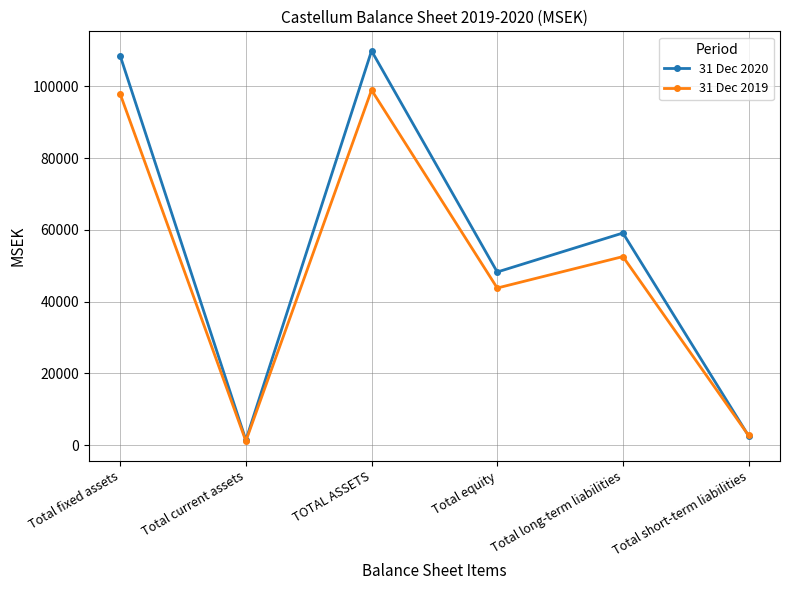

List the labels in order of 31 Dec 2019 value, smallest first.

Total current assets, Total short-term liabilities, Total equity, Total long-term liabilities, Total fixed assets, TOTAL ASSETS